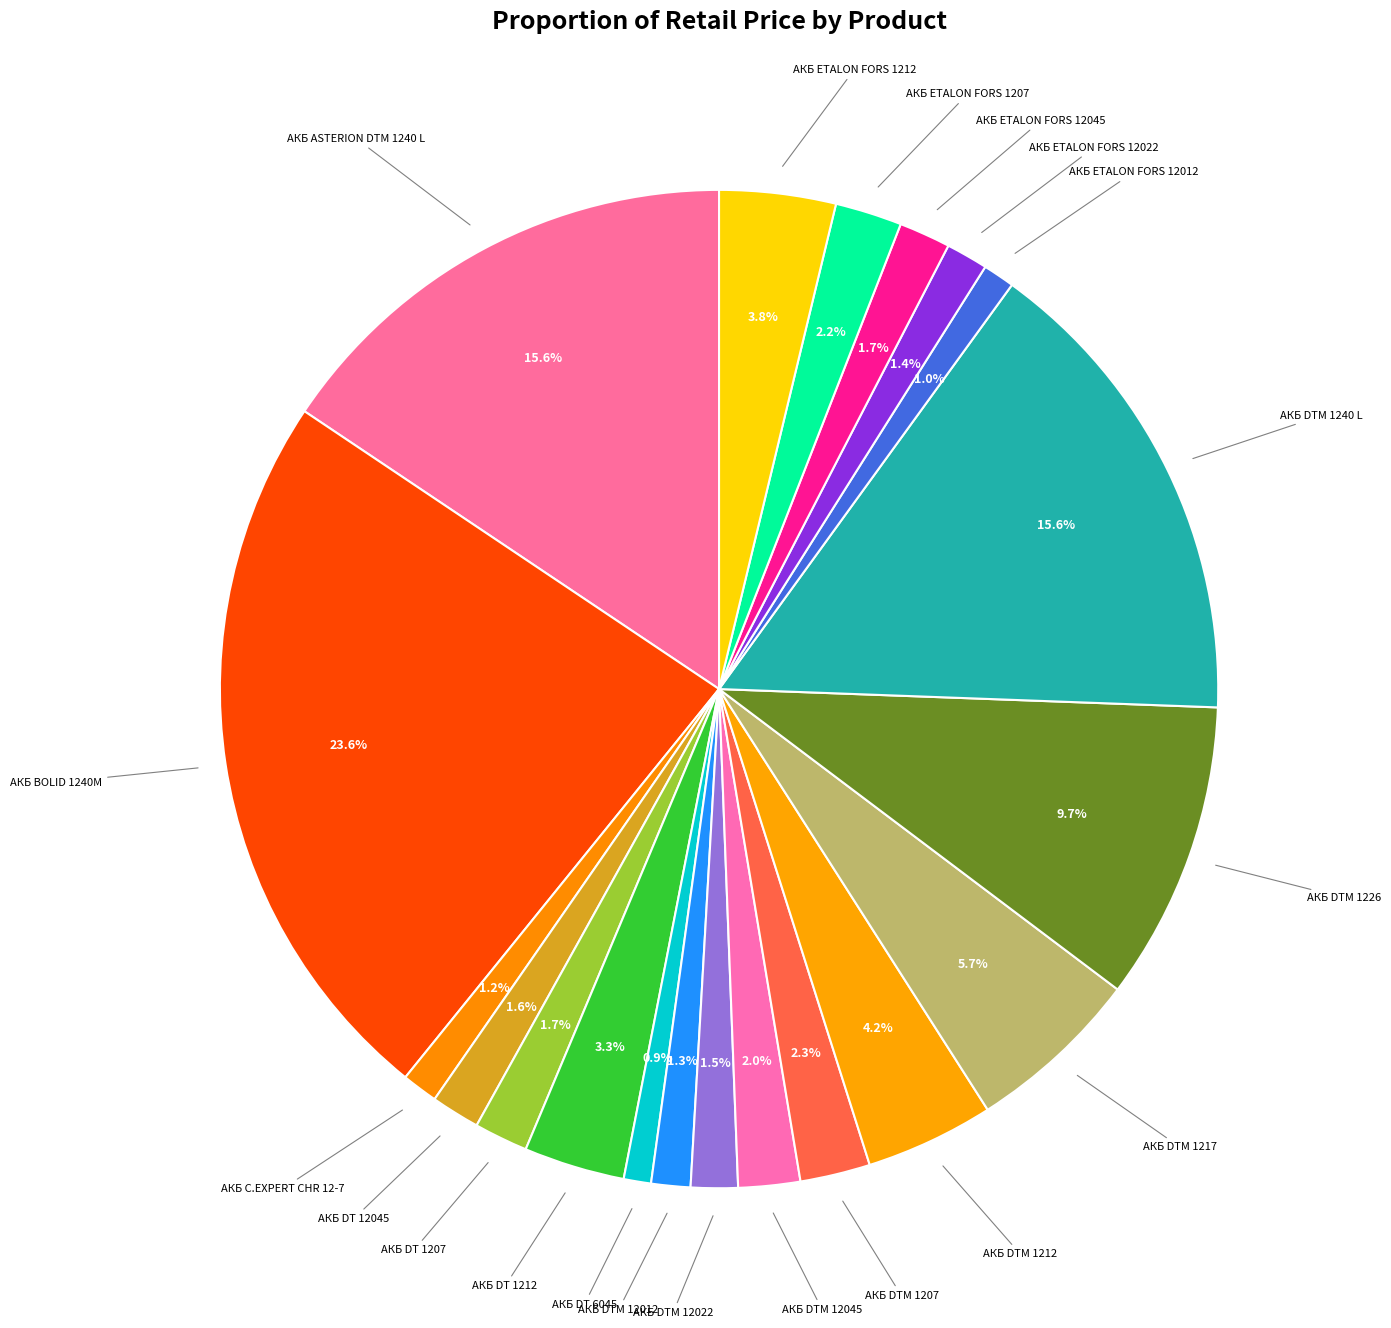

Count the number of slices in the pie.

20